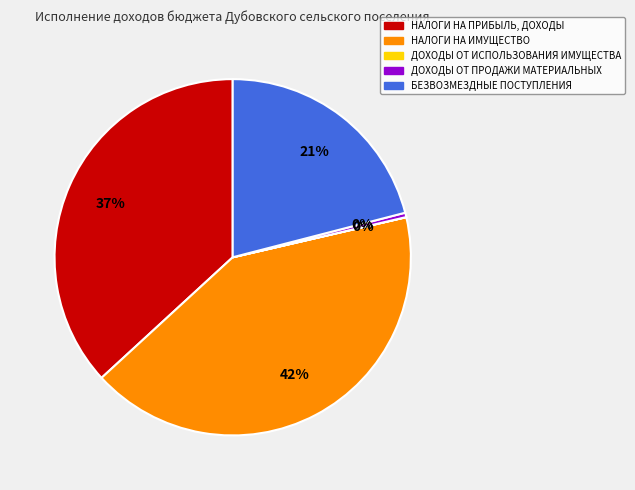

Does any single category account for the majority?

No